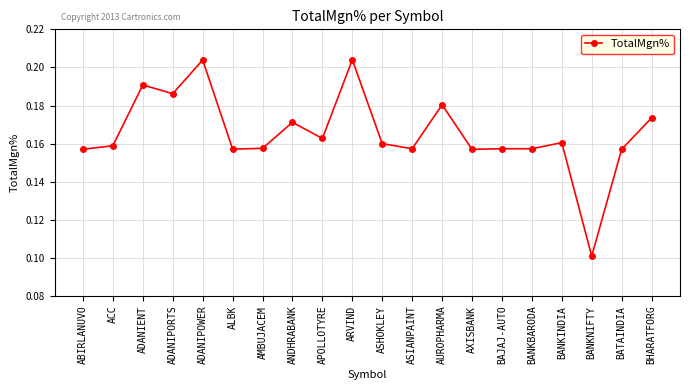

Where is the first local maximum?

ADANIENT